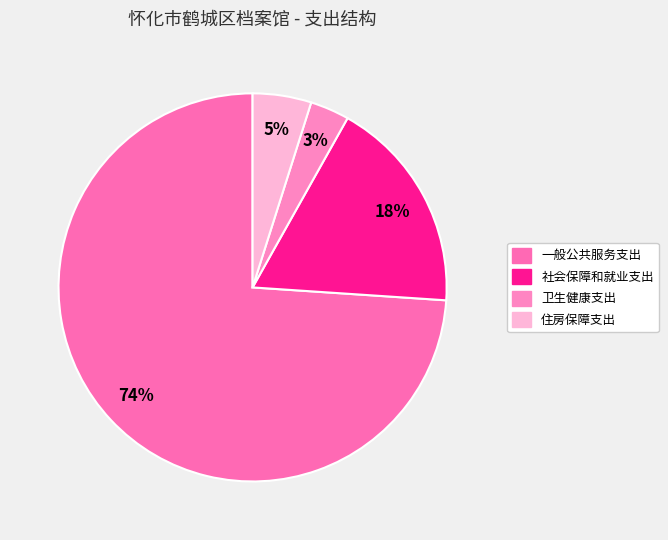

Which slice is the largest?

一般公共服务支出